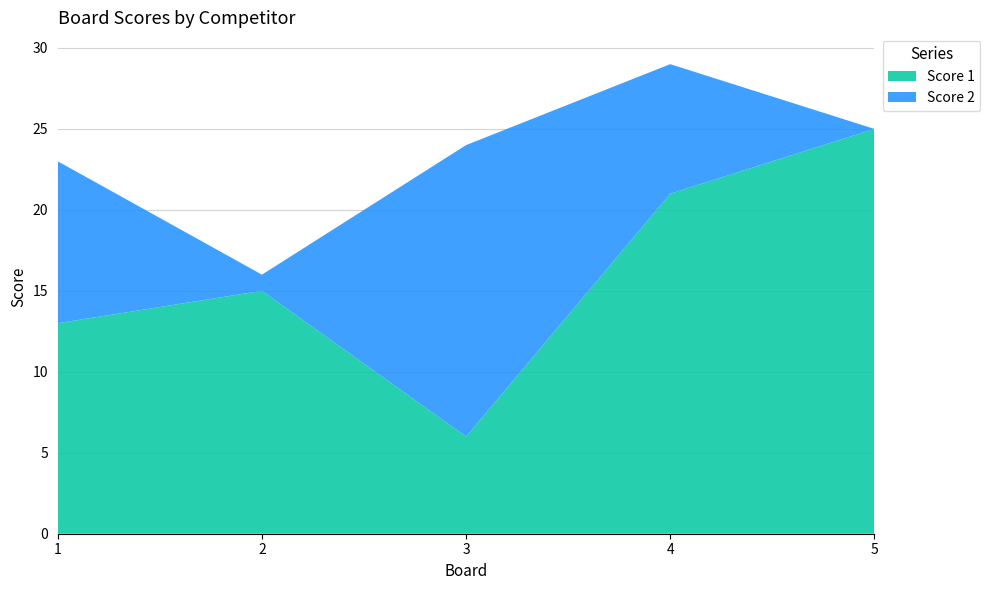

Reading left to right, list all the values displayed in this chart.

Score 1: 1=13	2=15	3=6	4=21	5=25
Score 2: 1=10	2=1	3=18	4=8	5=0